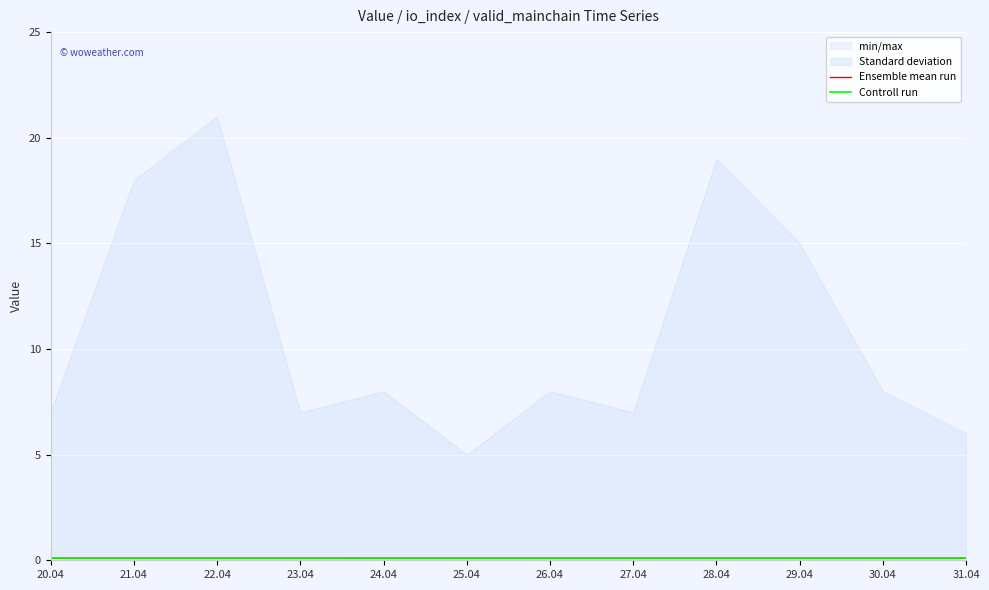

What is the value of the Ensemble mean run point at the 11th from the left?

0.1